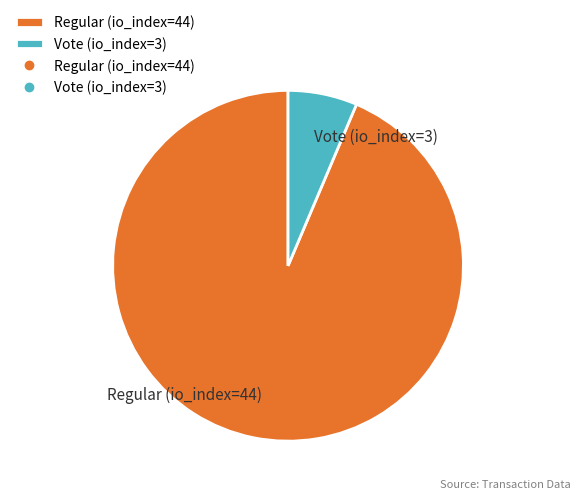

Is it true that Vote (io_index=3) is 1% of the pie?

False